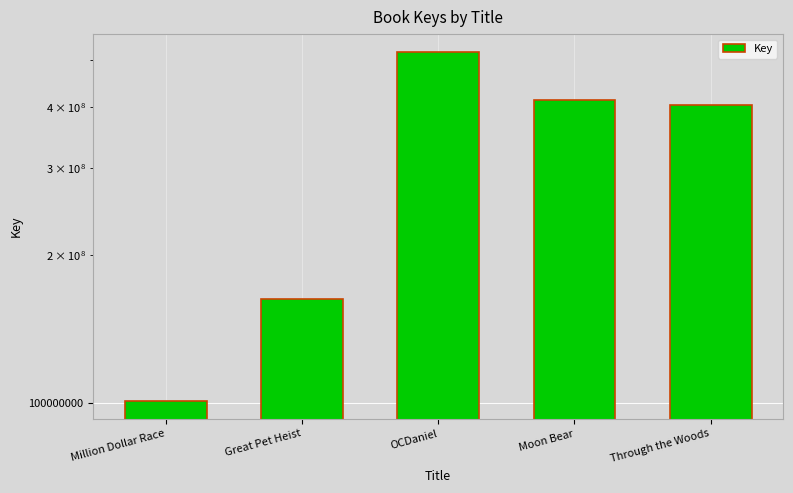

List the labels in order of value, largest first.

OCDaniel, Moon Bear, Through the Woods, Great Pet Heist, Million Dollar Race